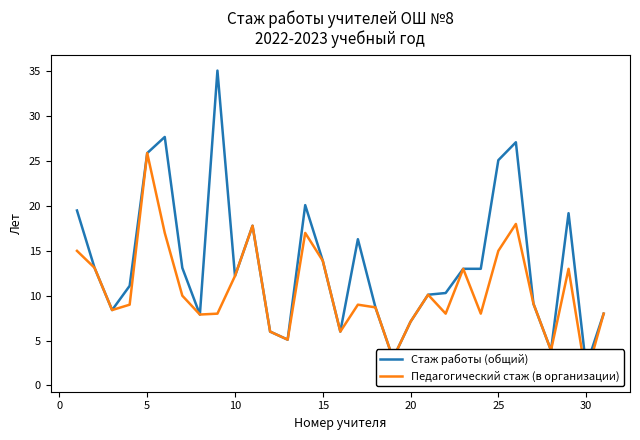

Rank the series by their average value, from lowest to highest.

Педагогический стаж (в организации), Стаж работы (общий)